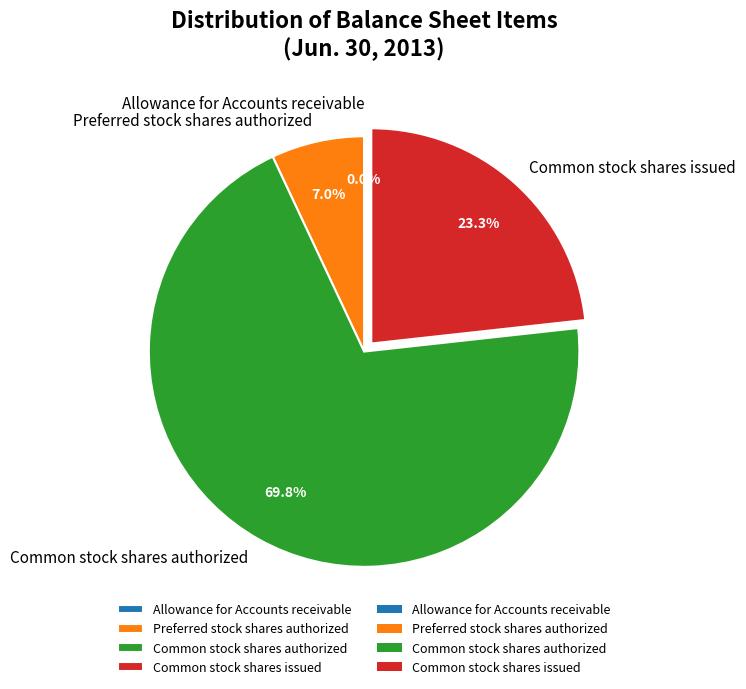

Between Common stock shares authorized and Common stock shares issued, which is larger?

Common stock shares authorized